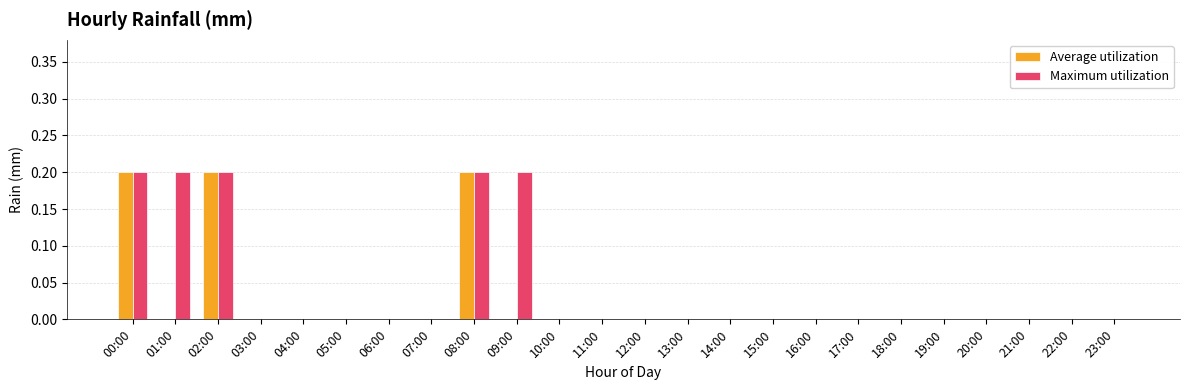

What is the greatest value displayed?

0.2